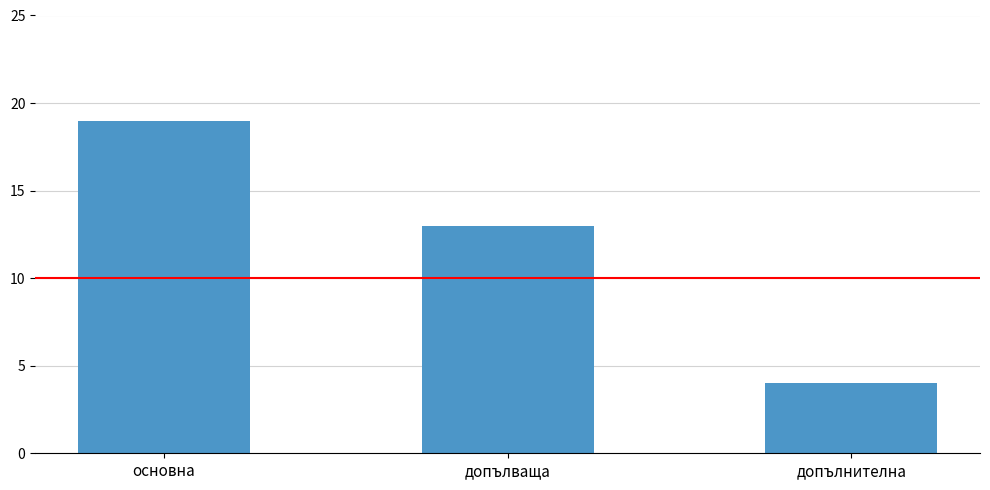

Is it true that the value at допълнителна is 6?

False